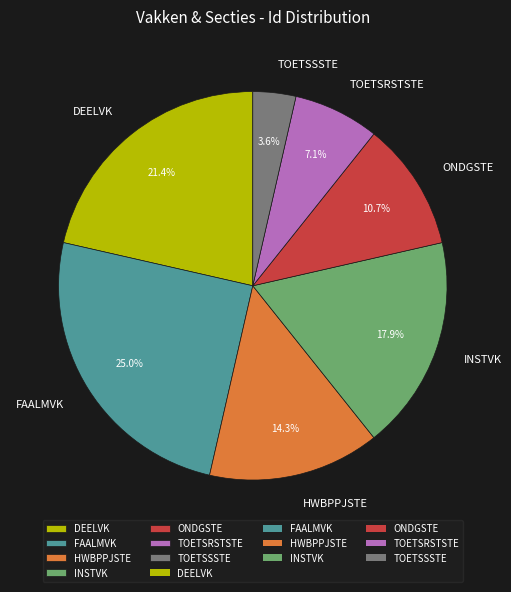

Does any single category account for the majority?

No